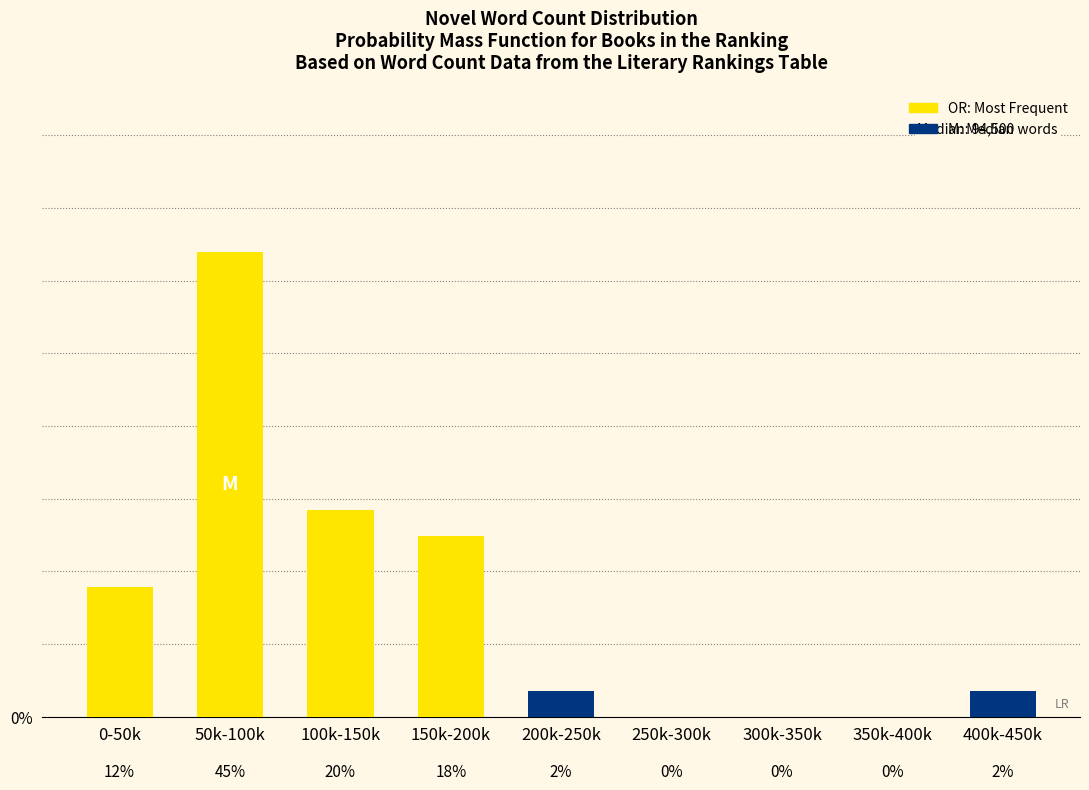

What is the ratio of the value at 400k-450k to the value at 200k-250k?

1.0